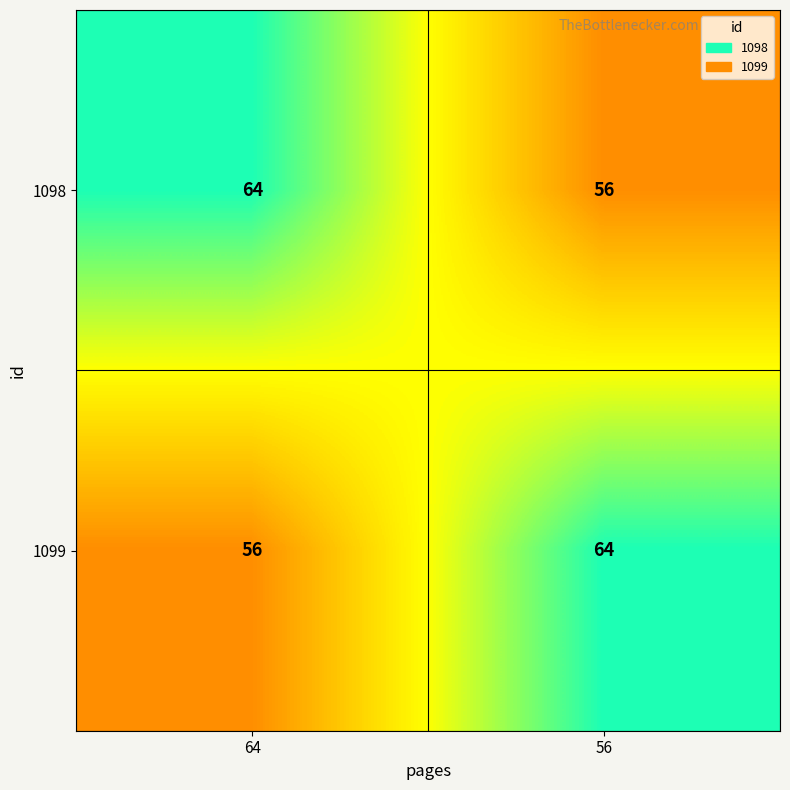

What is the difference between the 1099 values at 64 and 56?

8